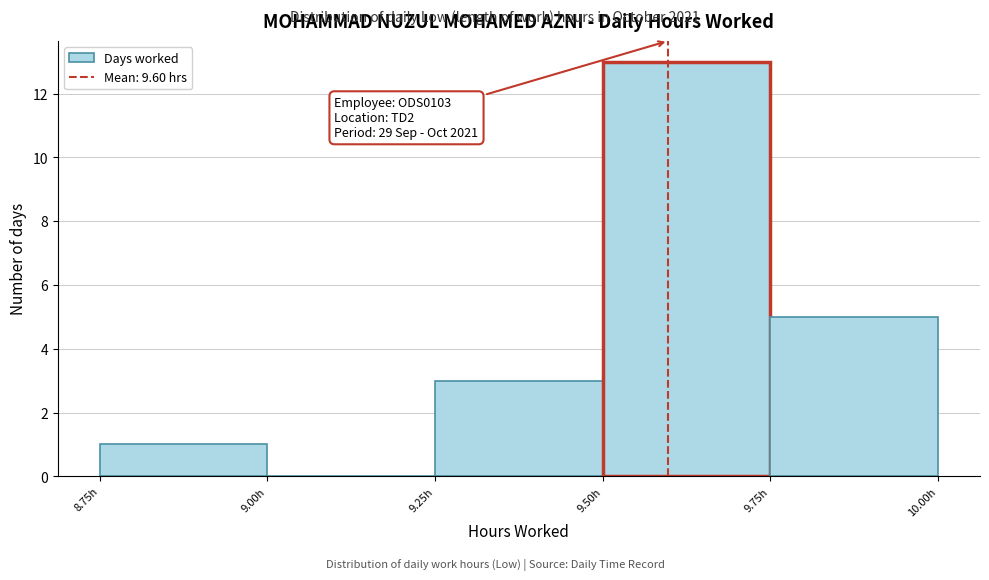

Which range on the x-axis has the tallest bar?

9.50 to 9.75